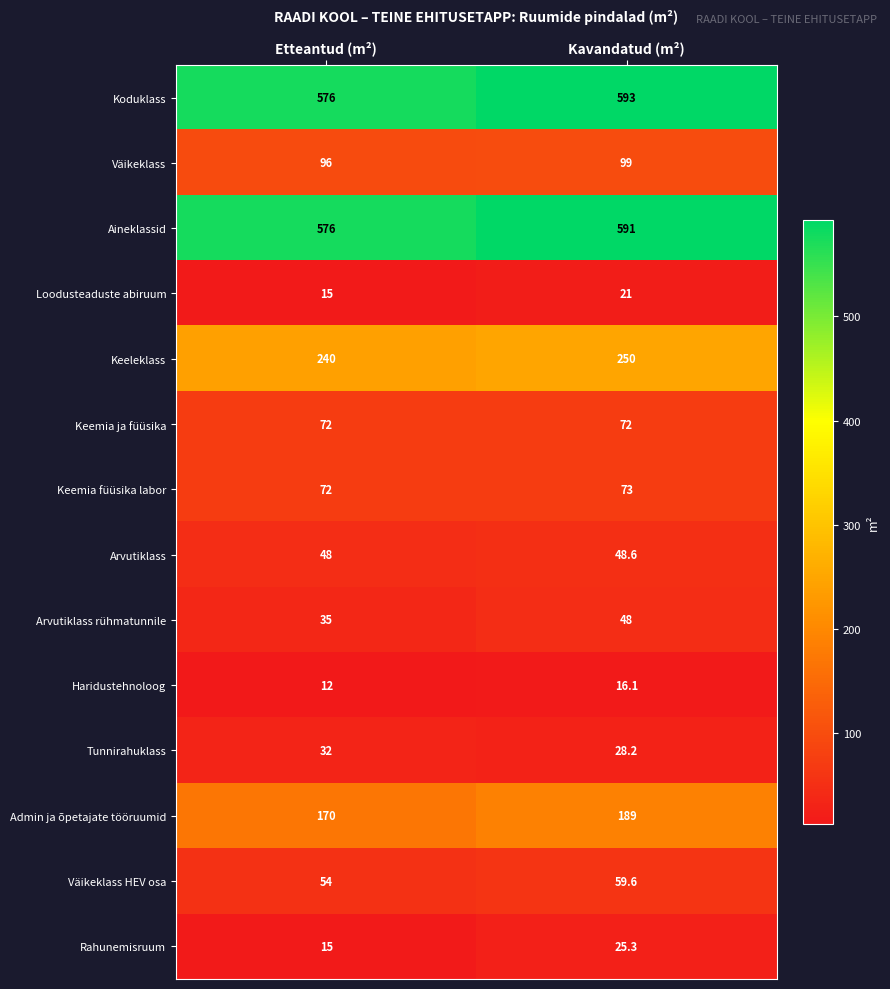

What is the difference between the Tunnirahuklass values at Etteantud (m²) and Kavandatud (m²)?

3.8